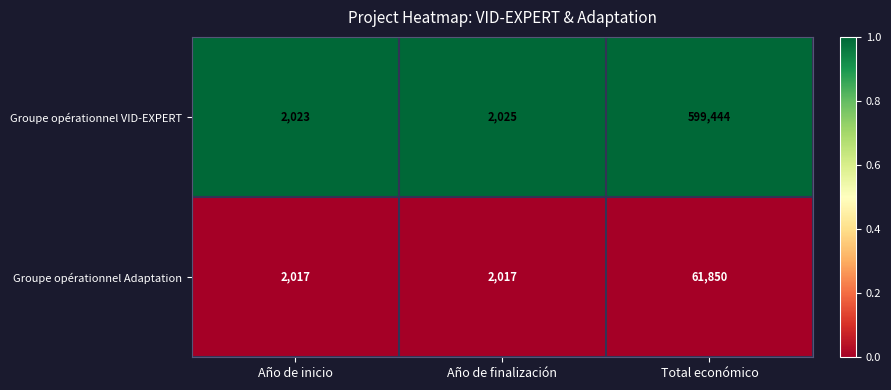

Which series has the widest spread of values?

Groupe opérationnel VID-EXPERT